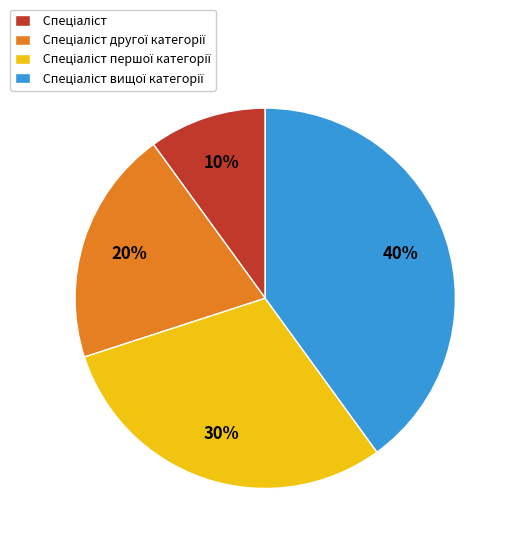

Is there any slice that represents more than half of the pie?

No